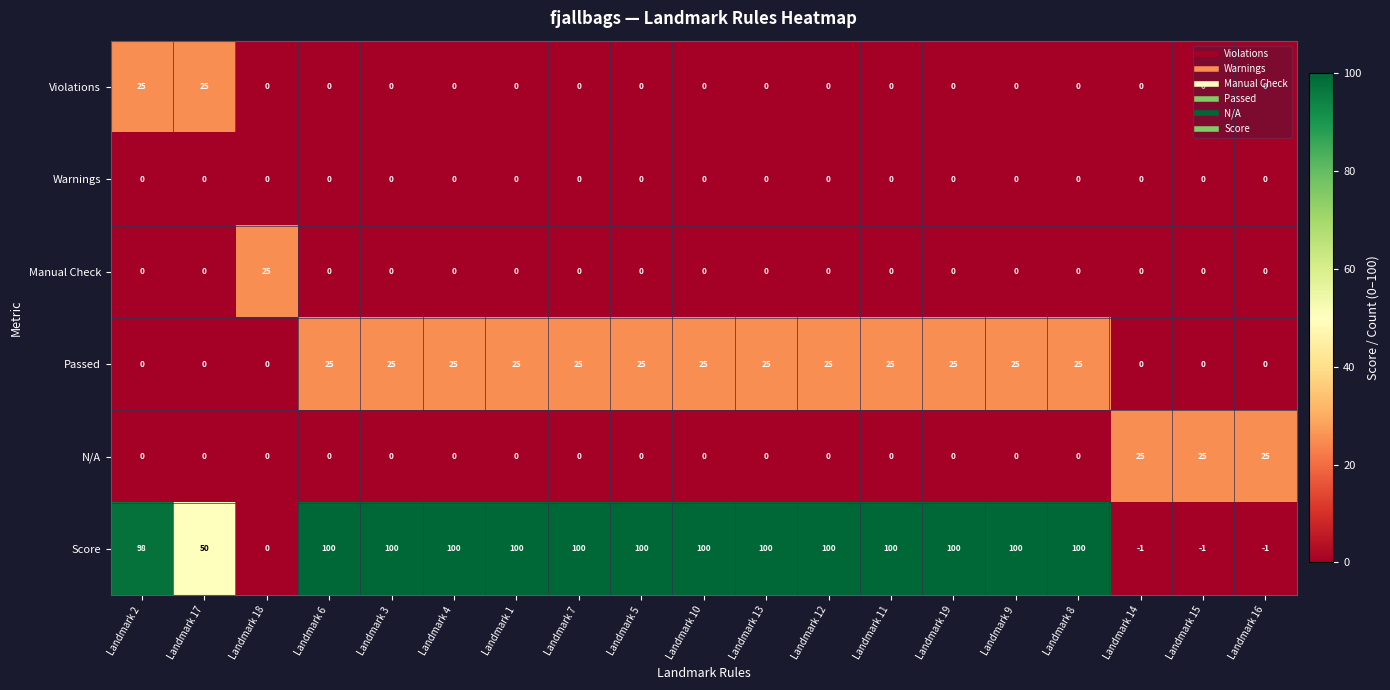

What is the total value across all series at Landmark 6?

125